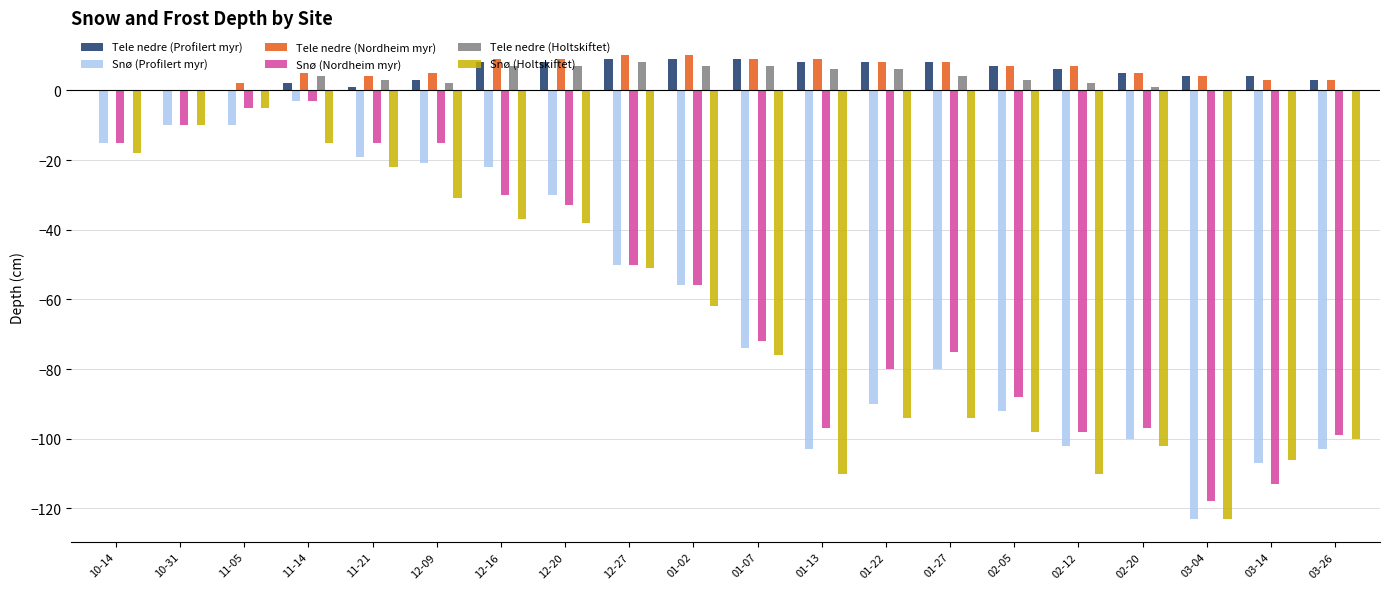

The Tele nedre (Nordheim myr) series shows 0 at 10-14. True or false?

True